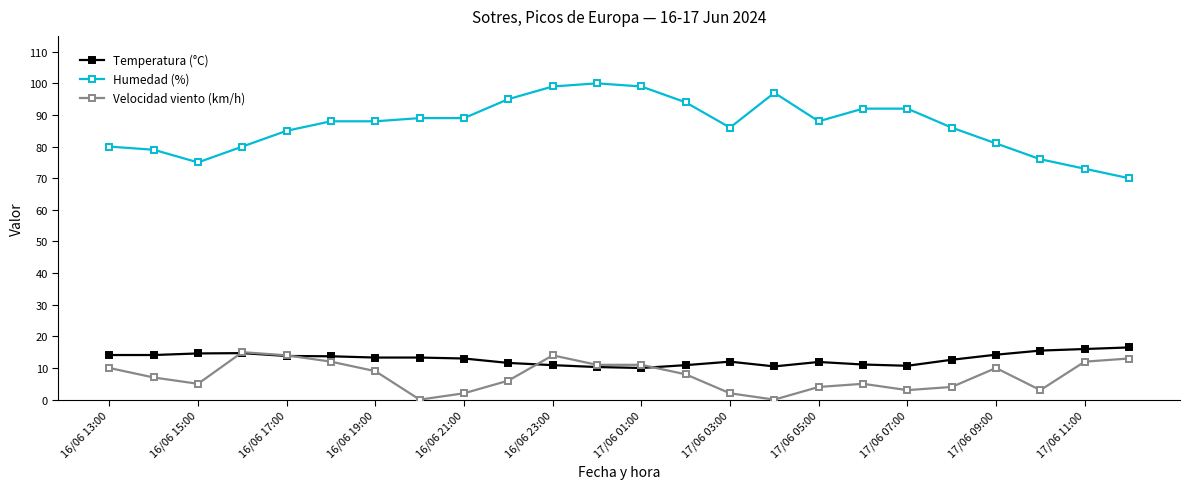

At how many categories does at least one series exceed 56?

24